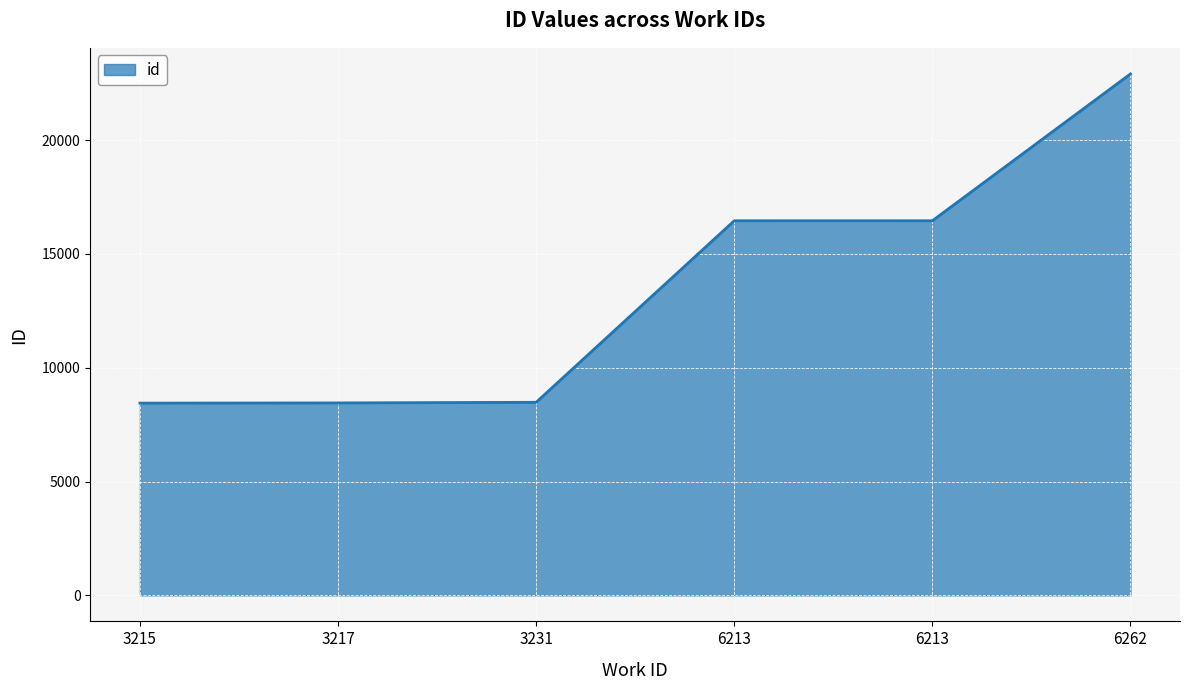

How many lines are shown in the chart?

1